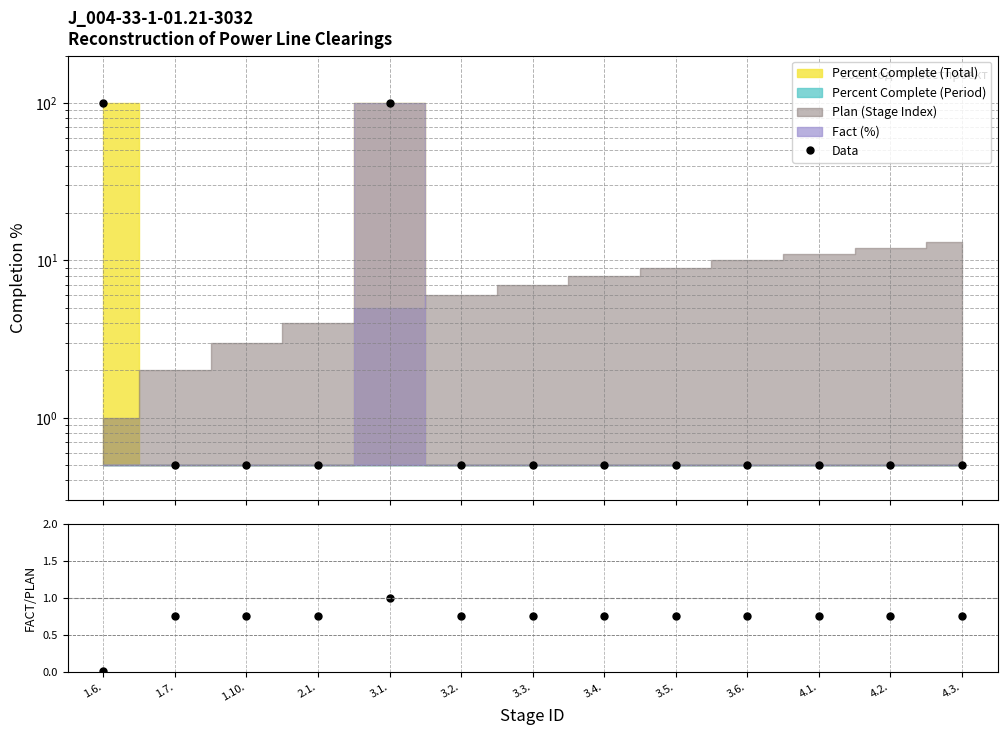

The value of Data at 3.4. is 0.2. True or false?

False